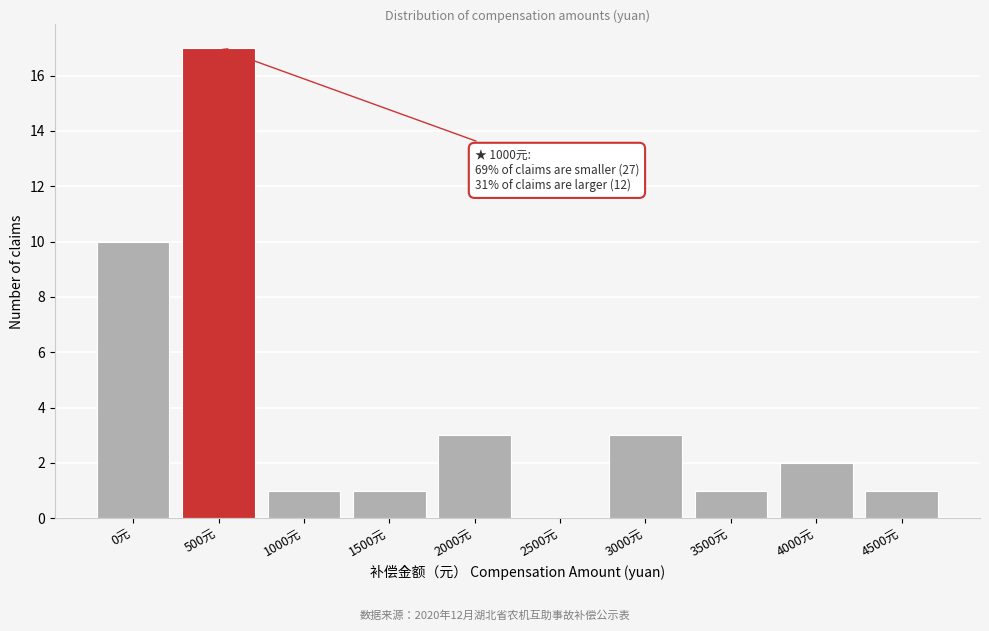

Reading left to right, transcribe all the data shown in this chart.

0元=10	500元=17	1000元=1	1500元=1	2000元=3	2500元=0	3000元=3	3500元=1	4000元=2	4500元=1